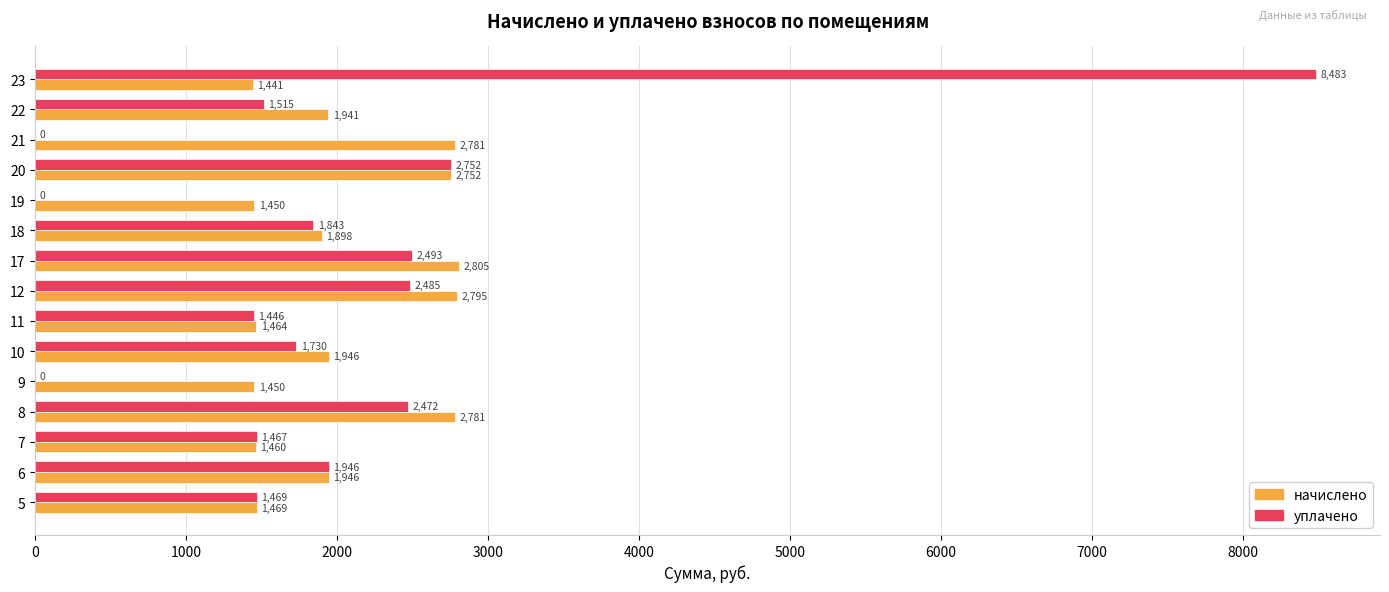

Between 10 and 20, which series saw the biggest shift?

уплачено